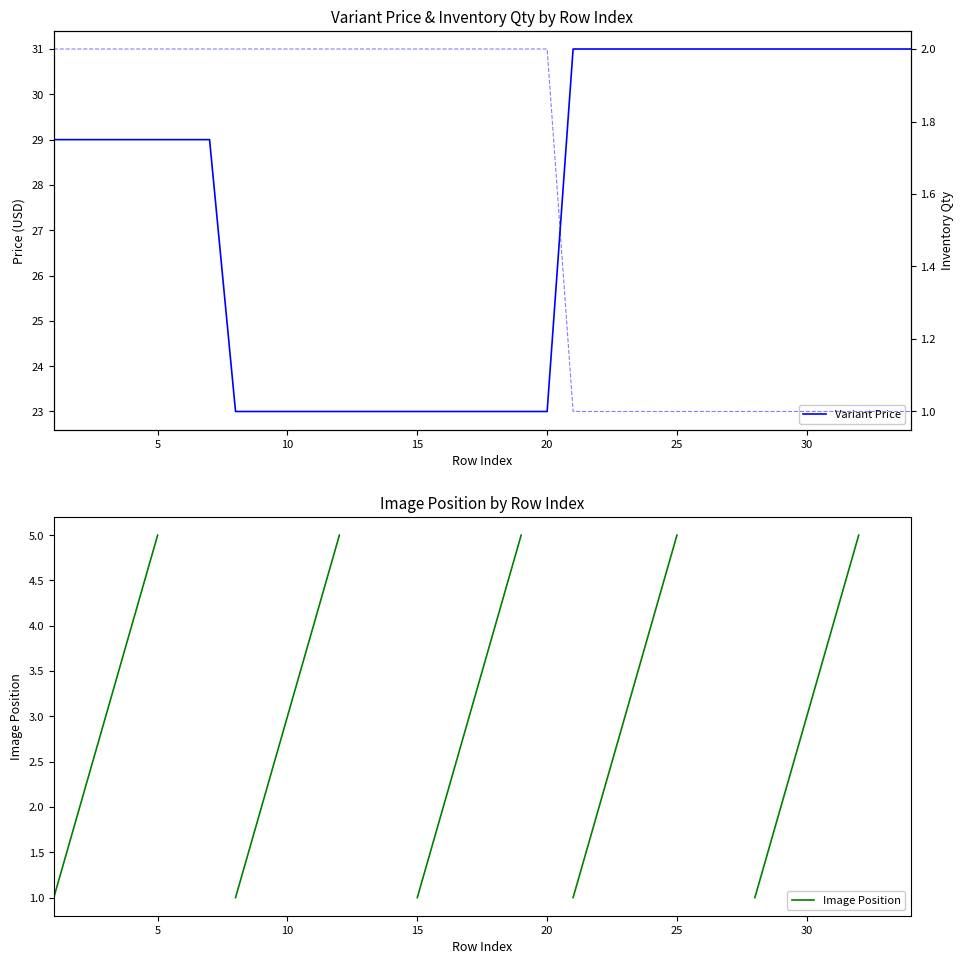

True or false: Variant Inventory Qty has more than 2 interior local peaks.

False